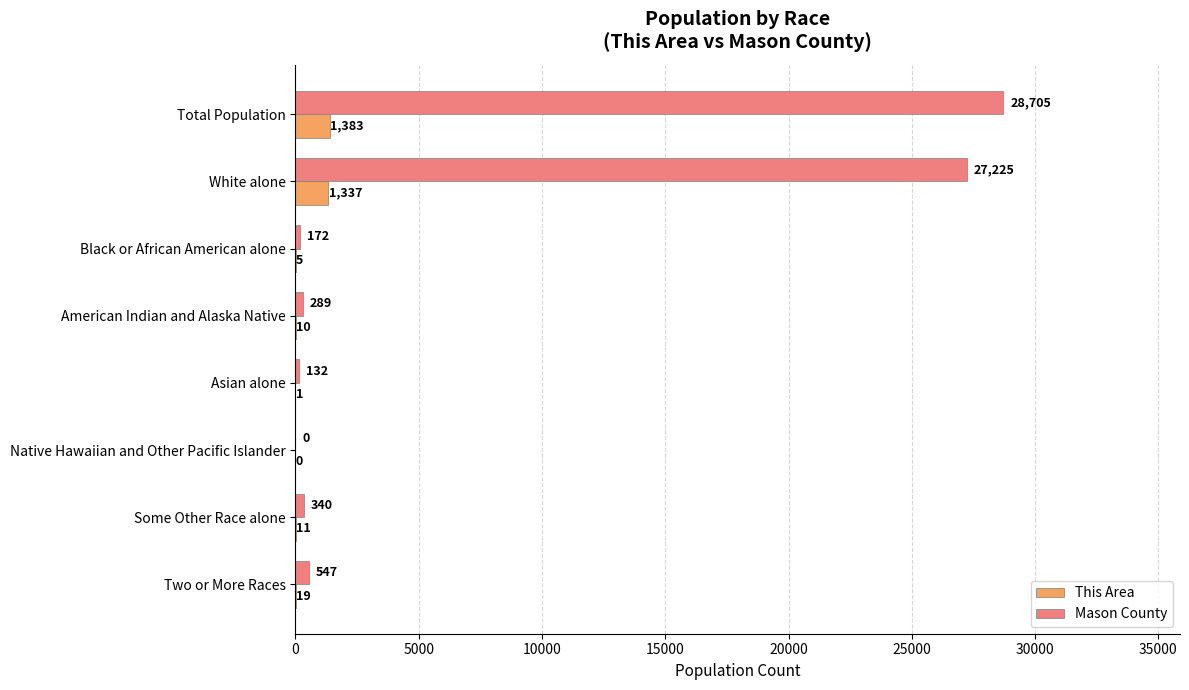

What is the sum of the This Area values at Asian alone and Two or More Races?

20